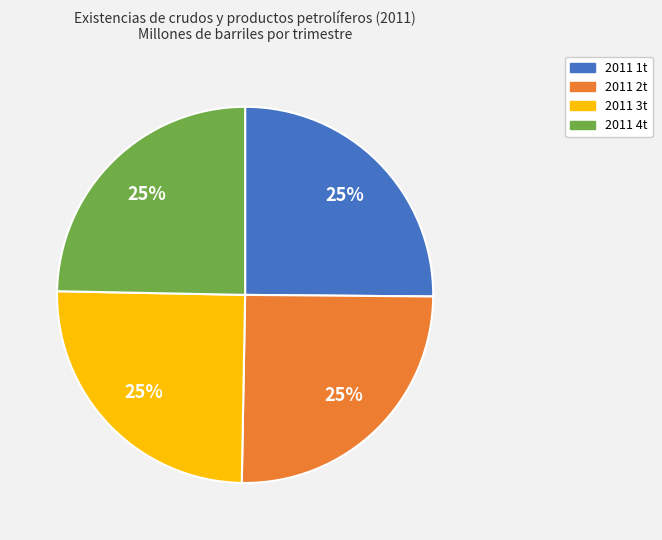

Is it true that 2011 3t is 20% of the pie?

False